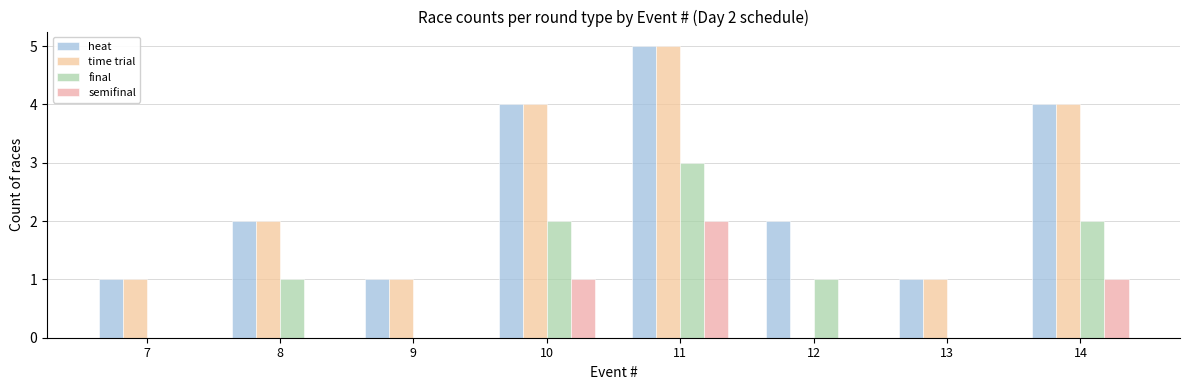

Count the number of categories in the chart.

8